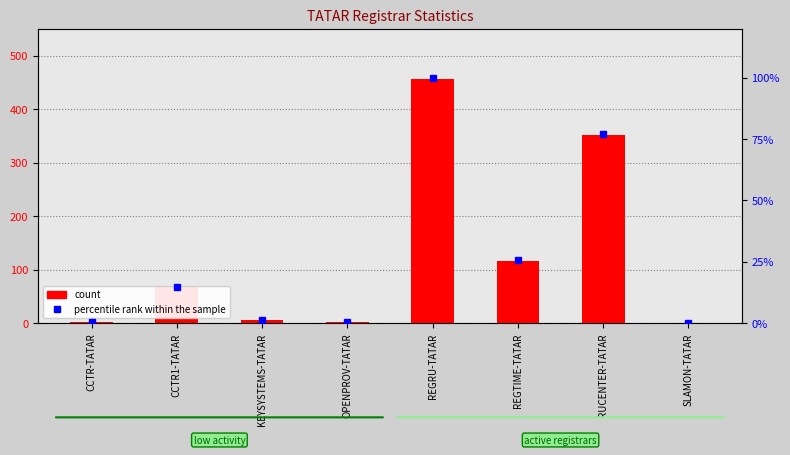

How many series are shown in this chart?

2